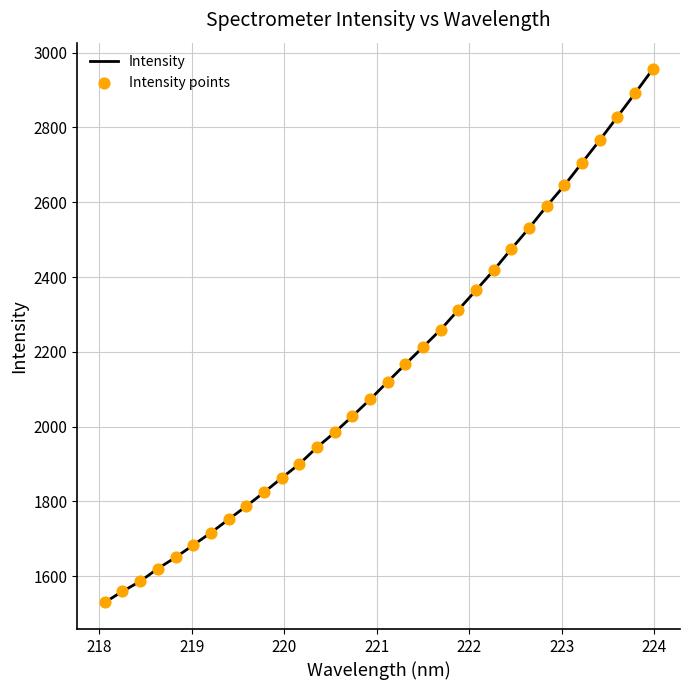

What is the greatest value displayed?

2955.6